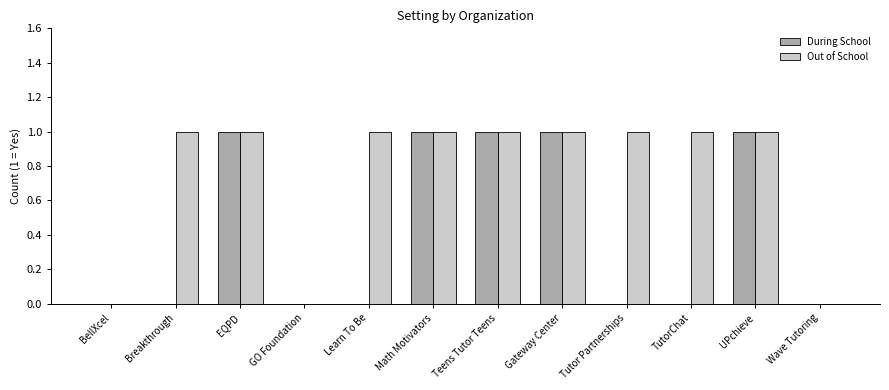

What are all the series names shown in the legend?

During School, Out of School